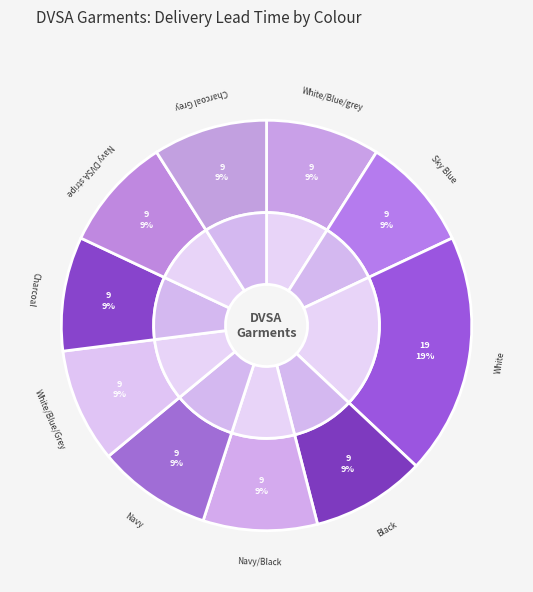

To the nearest percent, what percentage of the pie is Sky Blue?

9%